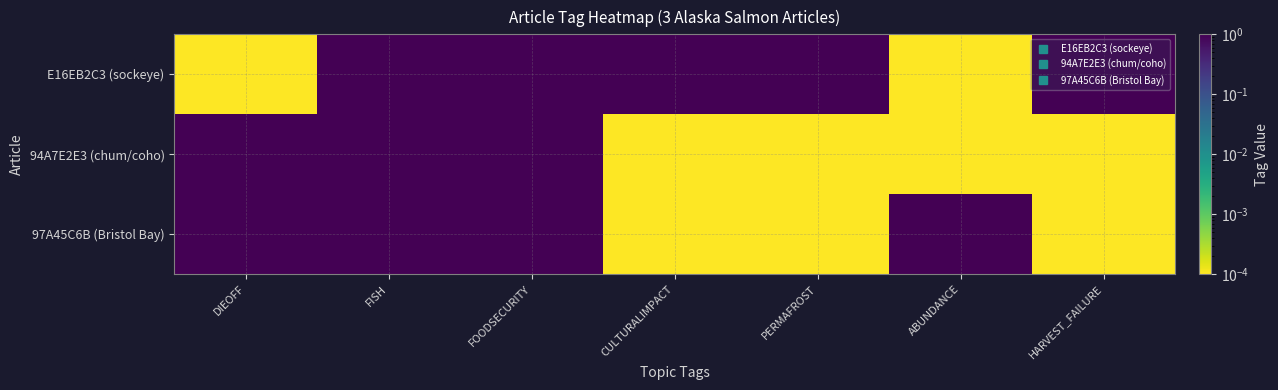

Which label corresponds to the smallest value in the chart?

DIEOFF